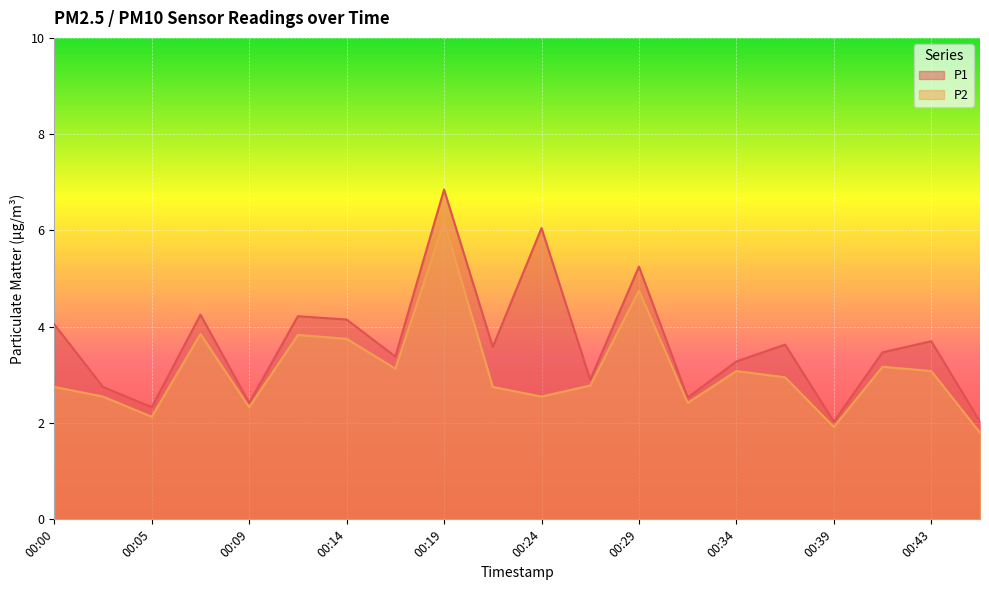

How many values in the P1 series exceed 3?

13